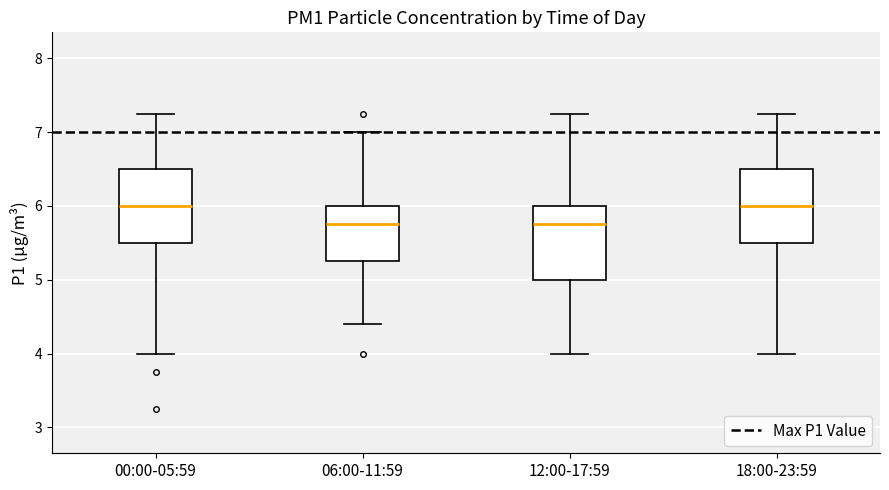

Reading left to right, read every box against the y-axis: the position of its median line, the range the box covers, and the ends of its whiskers. The values are not printed on the chart, so give them approximately, as read against the axis.

00:00-05:59: median 6.0, box 5.5 to 6.5, whiskers 4.0 to 7.3
06:00-11:59: median 5.8, box 5.3 to 6.0, whiskers 4.4 to 7.0
12:00-17:59: median 5.8, box 5.0 to 6.0, whiskers 4.0 to 7.3
18:00-23:59: median 6.0, box 5.5 to 6.5, whiskers 4.0 to 7.3